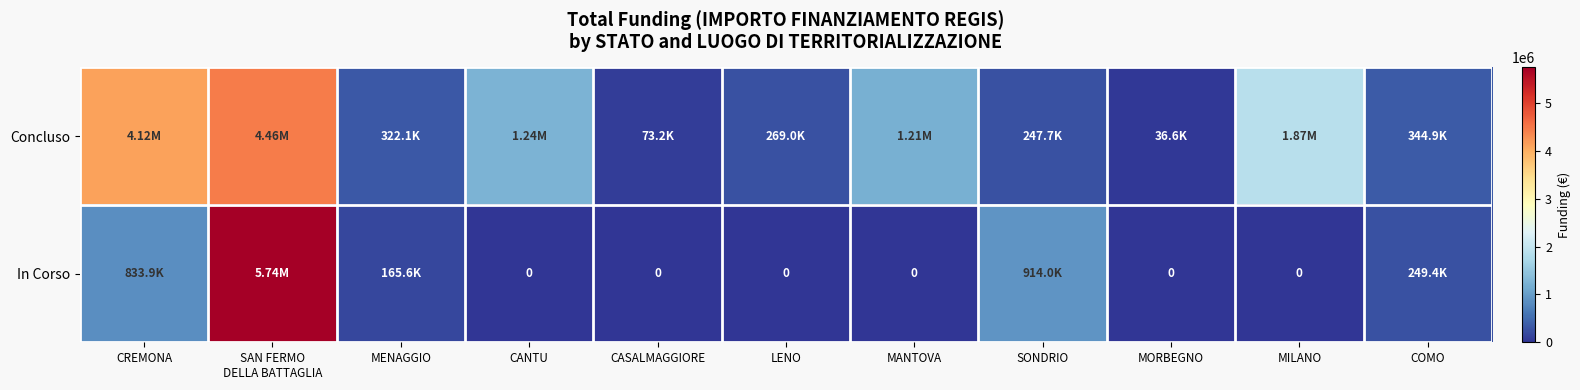

At COMO, list the series in order from largest to smallest.

Concluso, In Corso